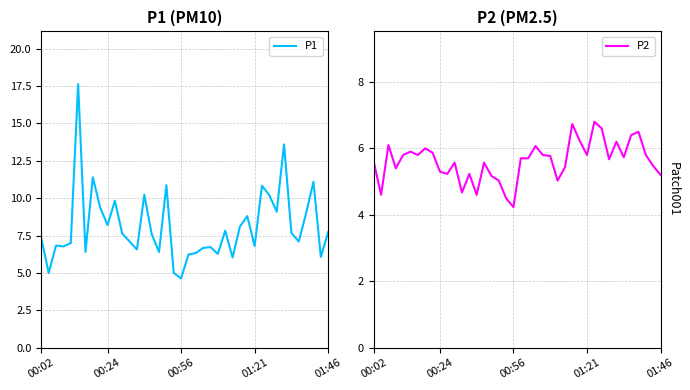

How many distinct data groups are displayed?

2